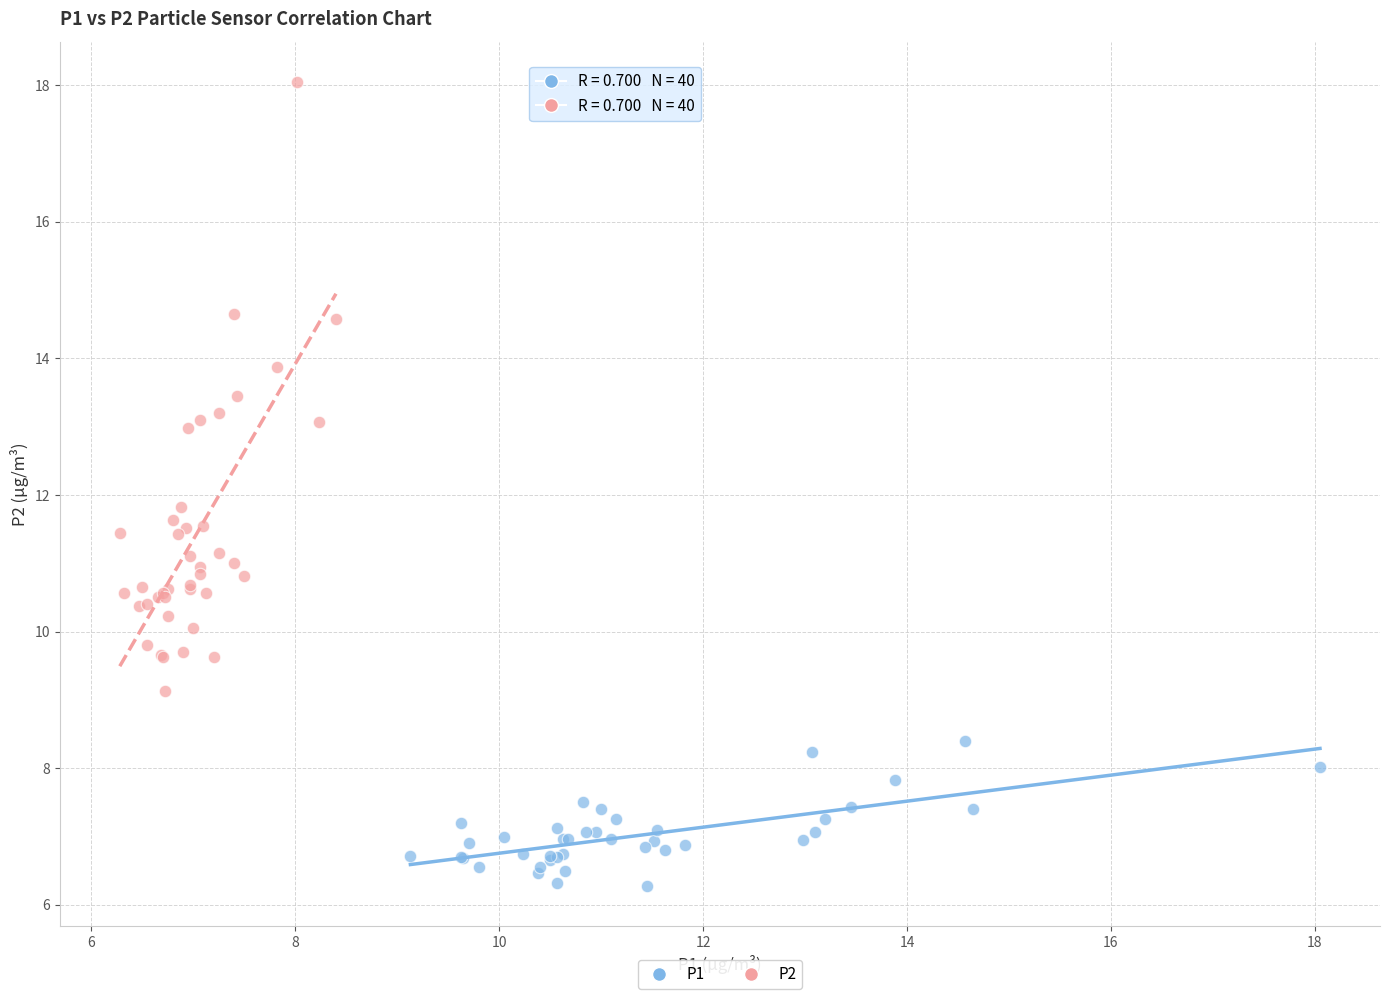

Which series contains the lowest Y value?

P1